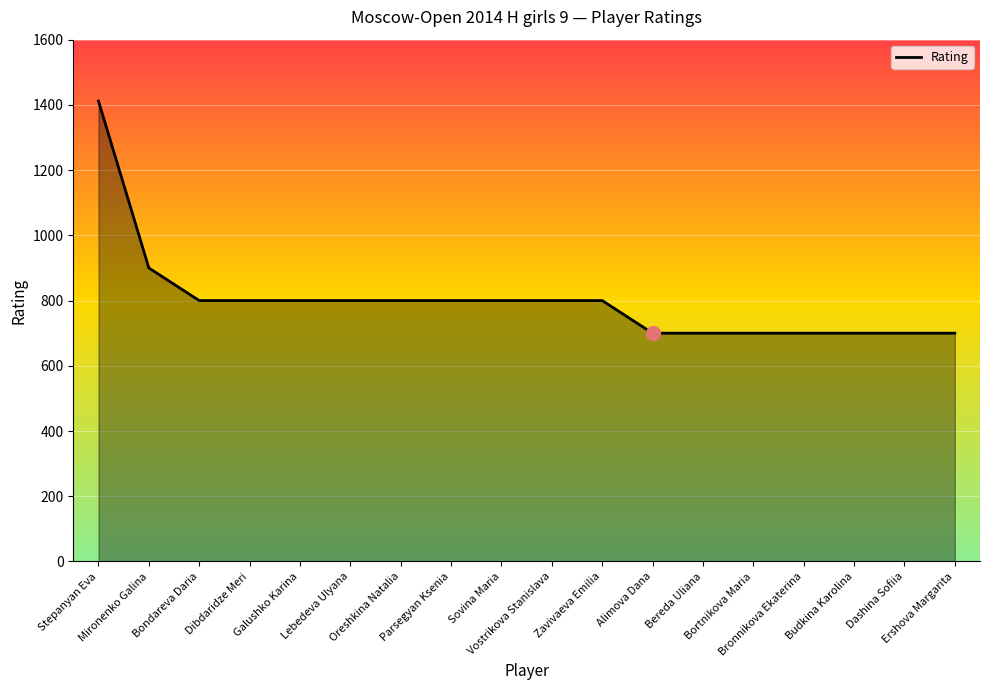

What is the minimum value shown in the chart?

700